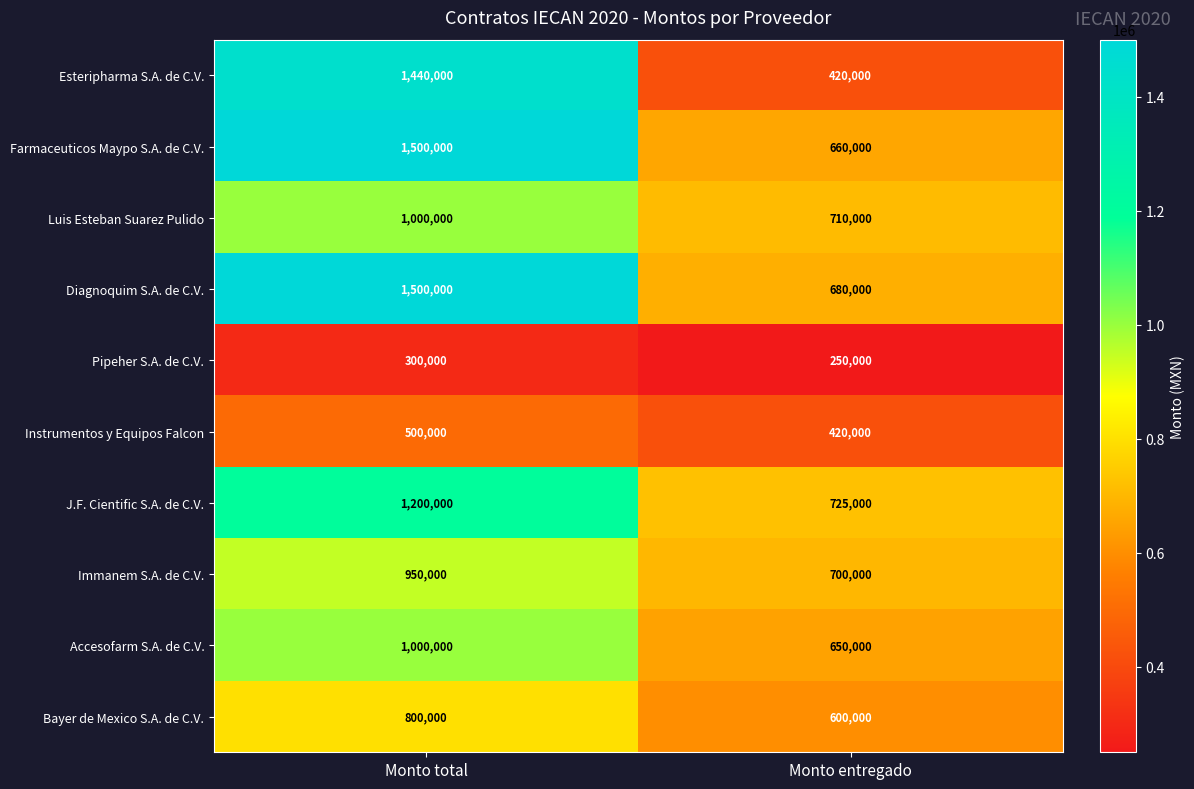

Reading right to left, what are all the values shown in this chart?

Esteripharma S.A. de C.V.: Monto entregado=420000	Monto total=1440000
Farmaceuticos Maypo S.A. de C.V.: Monto entregado=660000	Monto total=1500000
Luis Esteban Suarez Pulido: Monto entregado=710000	Monto total=1000000
Diagnoquim S.A. de C.V.: Monto entregado=680000	Monto total=1500000
Pipeher S.A. de C.V.: Monto entregado=250000	Monto total=300000
Instrumentos y Equipos Falcon: Monto entregado=420000	Monto total=500000
J.F. Cientific S.A. de C.V.: Monto entregado=725000	Monto total=1200000
Immanem S.A. de C.V.: Monto entregado=700000	Monto total=950000
Accesofarm S.A. de C.V.: Monto entregado=650000	Monto total=1000000
Bayer de Mexico S.A. de C.V.: Monto entregado=600000	Monto total=800000